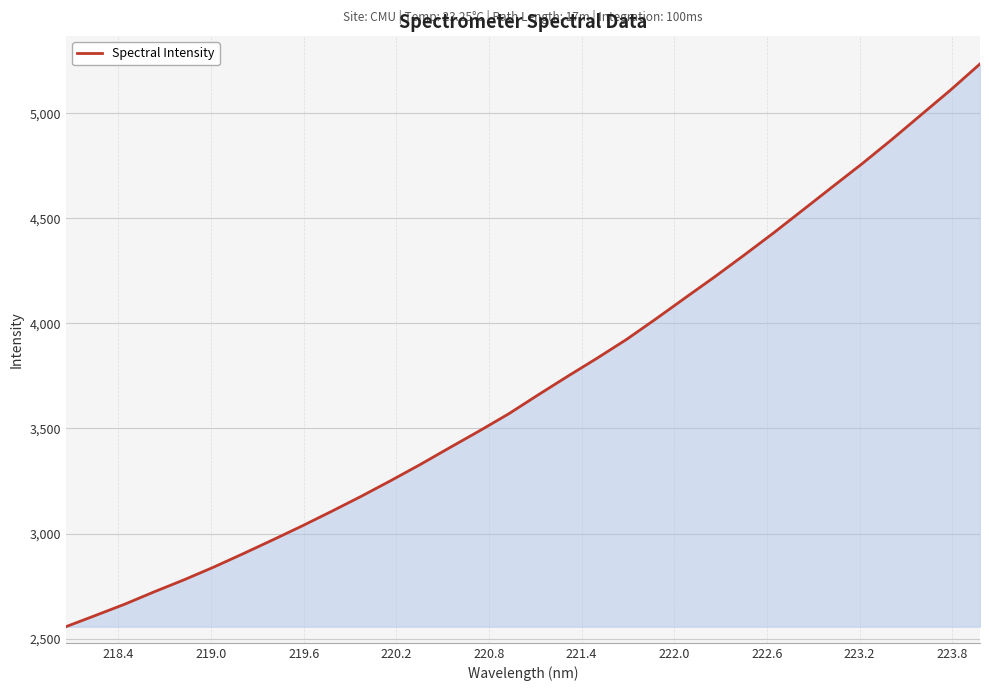

Does the chart display data point markers on the line(s)?

No